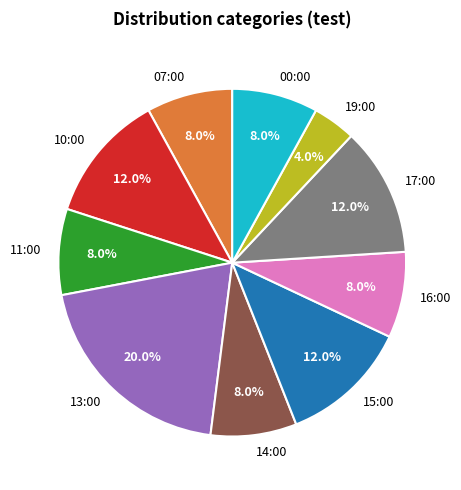

Is it true that 13:00 is 34% of the pie?

False